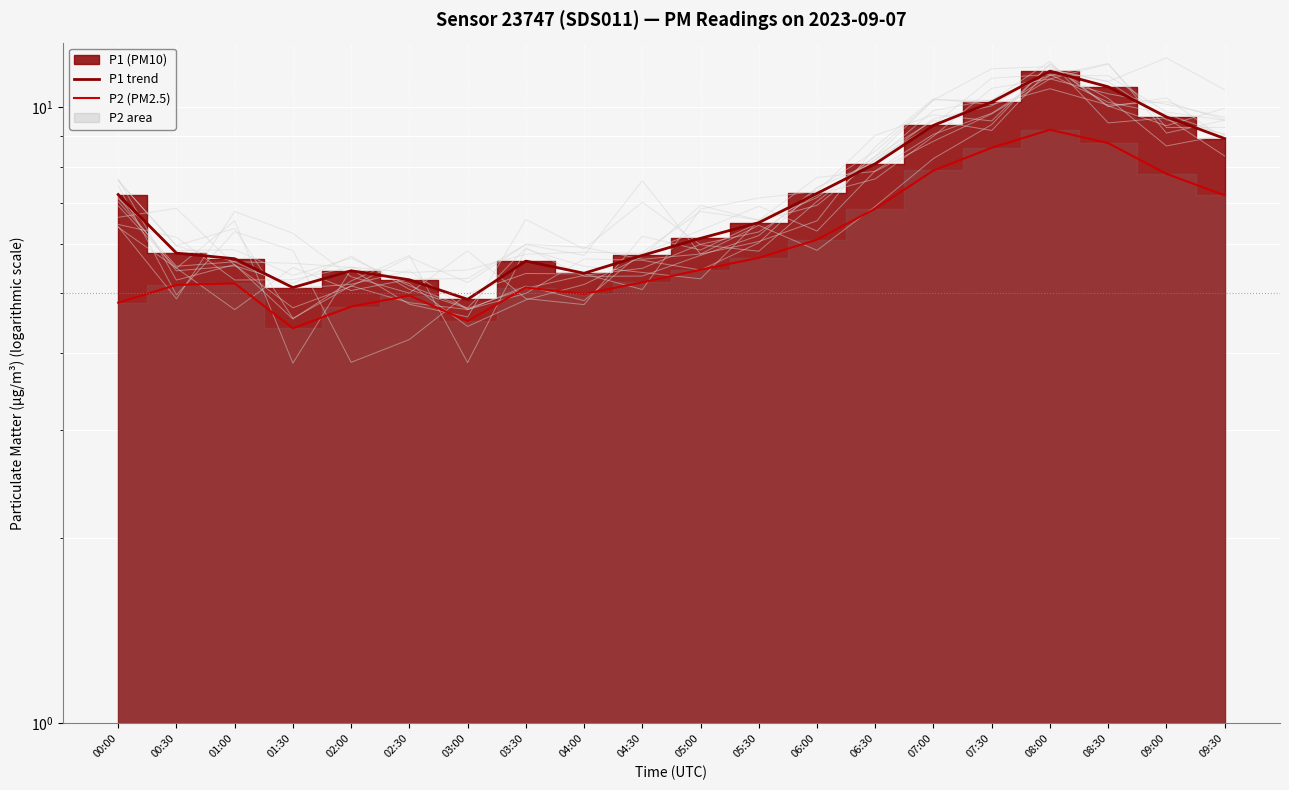

At which label is P2 (PM2.5) closest to 6?

06:00